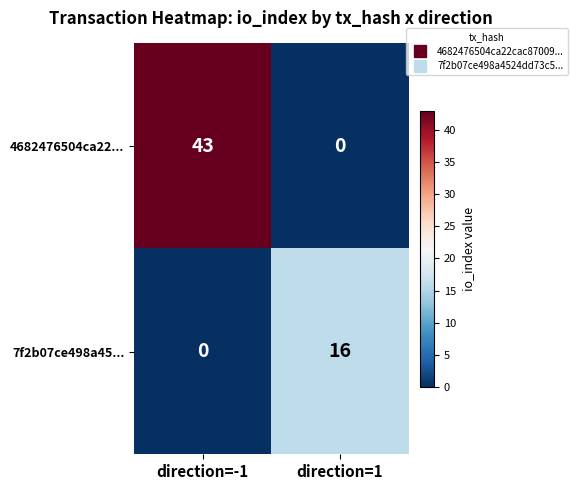

Reading left to right, extract all data points from this chart.

4682476504ca22...: direction=-1=43	direction=1=0
7f2b07ce498a45...: direction=-1=0	direction=1=16